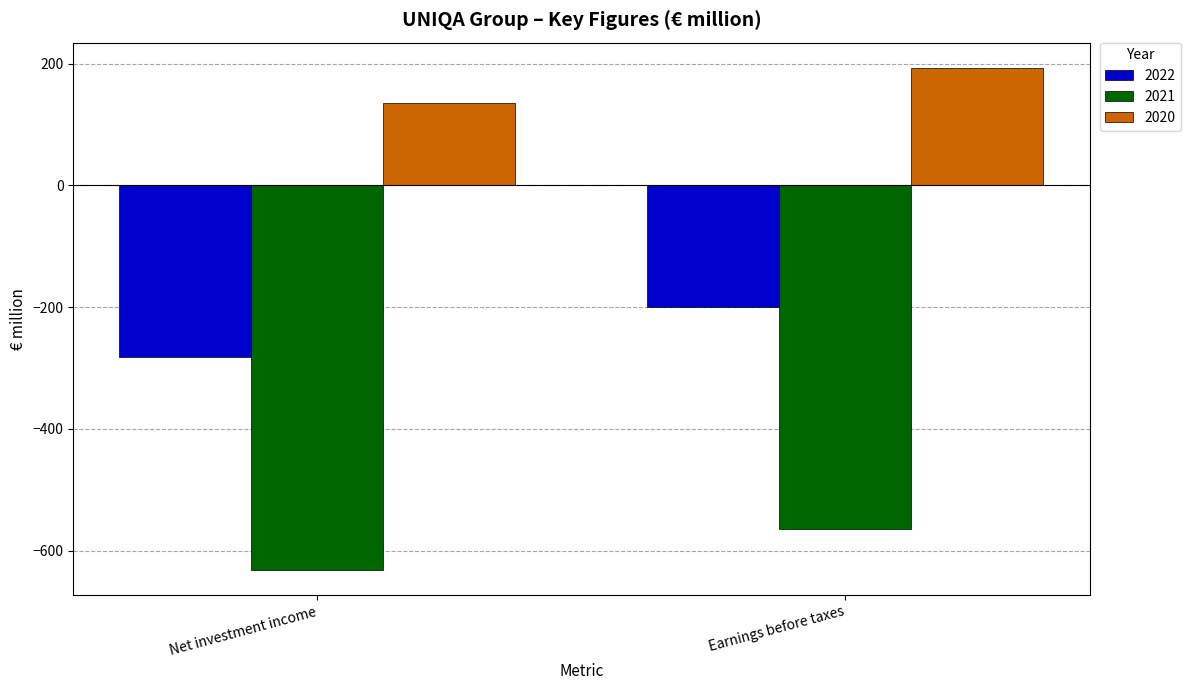

At which label does 2021 reach its minimum?

Net investment income